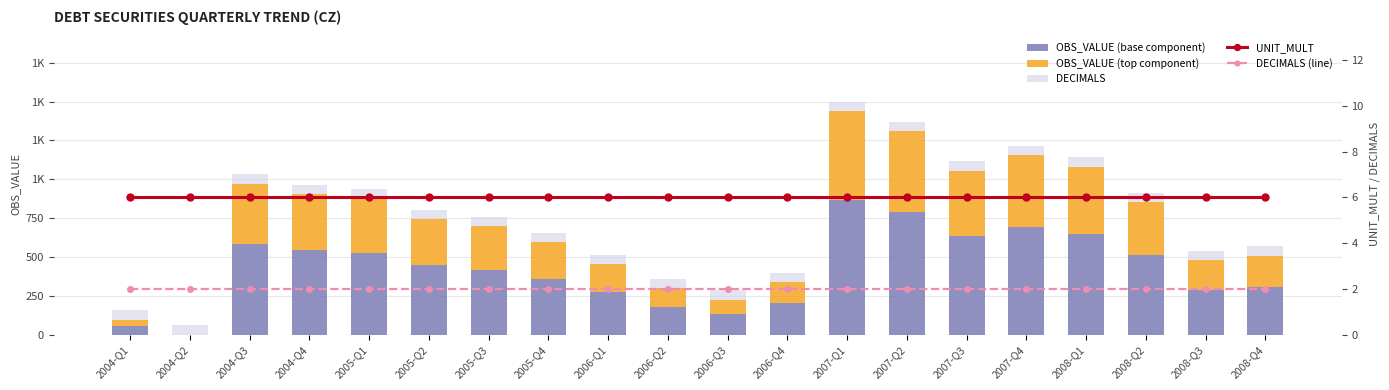

At how many categories does at least one series exceed 70?

18